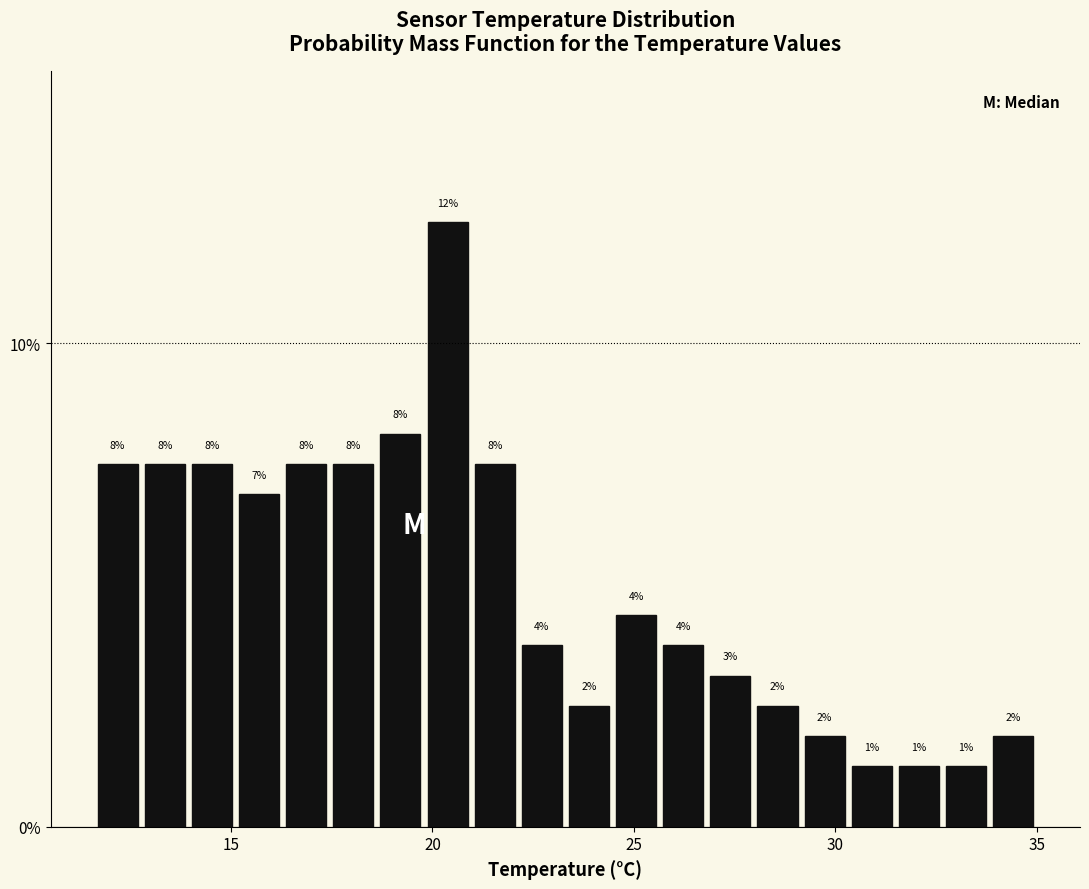

Read against the x-axis, roughly where is the centre of the tallest bar?

20.5